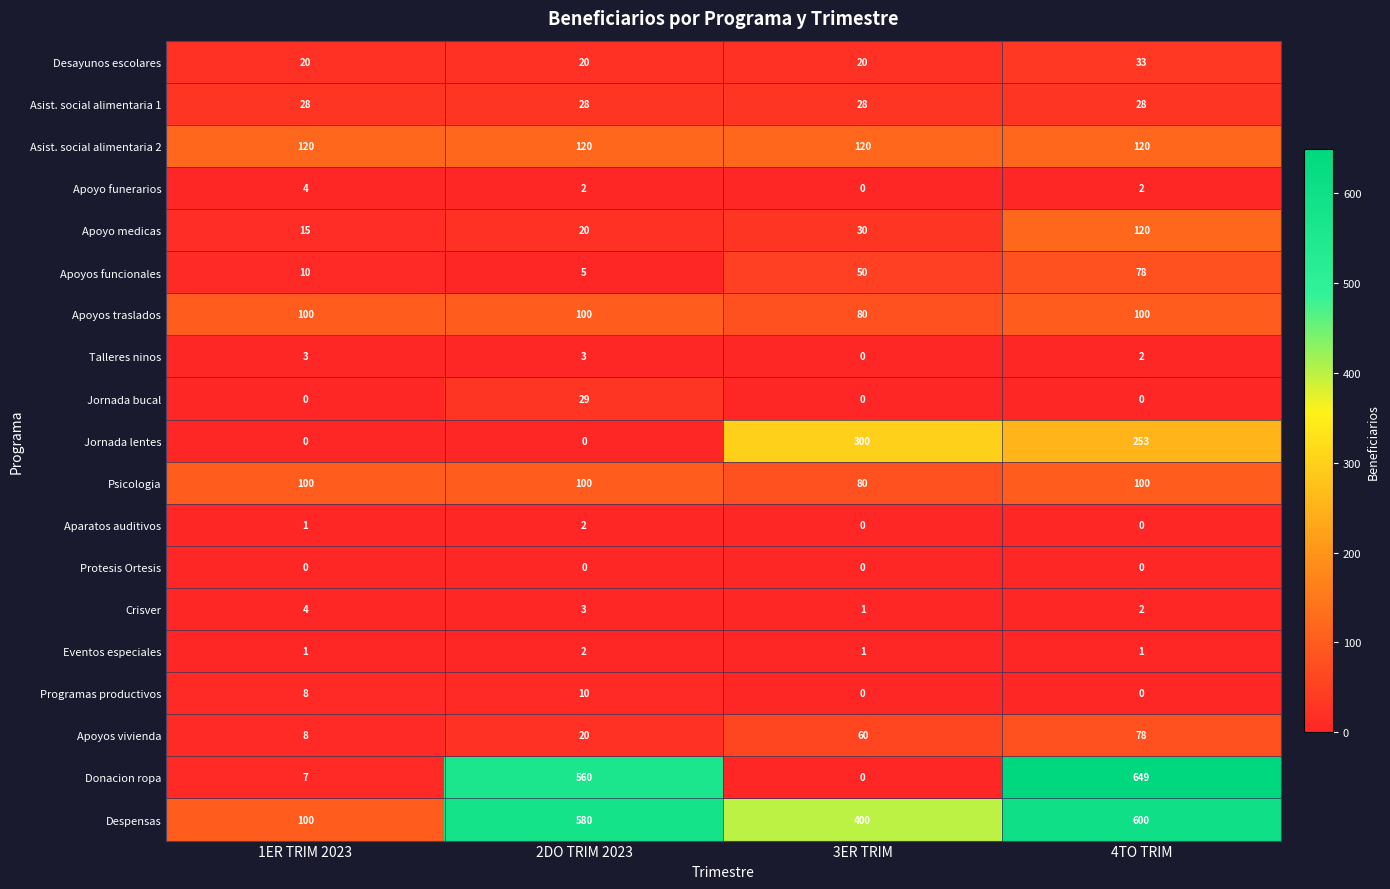

Is it true that Talleres ninos equals 2 at 4TO TRIM?

True